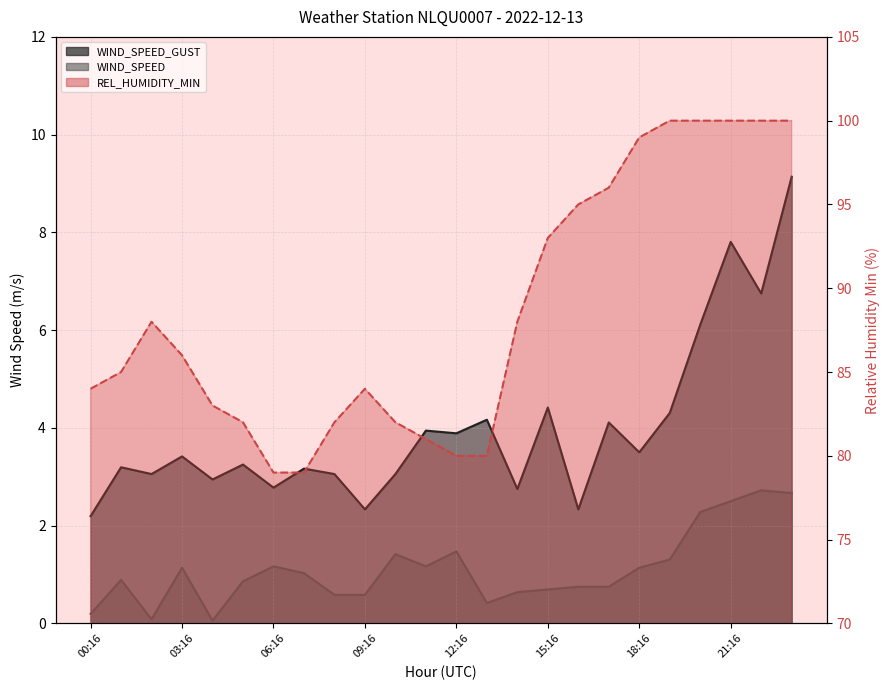

Count the number of categories in the chart.

24